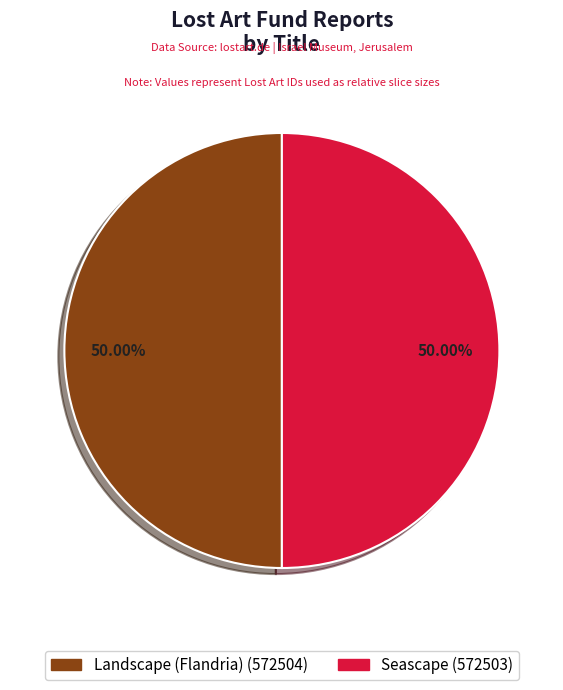

Do Landscape (Flandria) and Seascape together represent more than half of the pie?

Yes